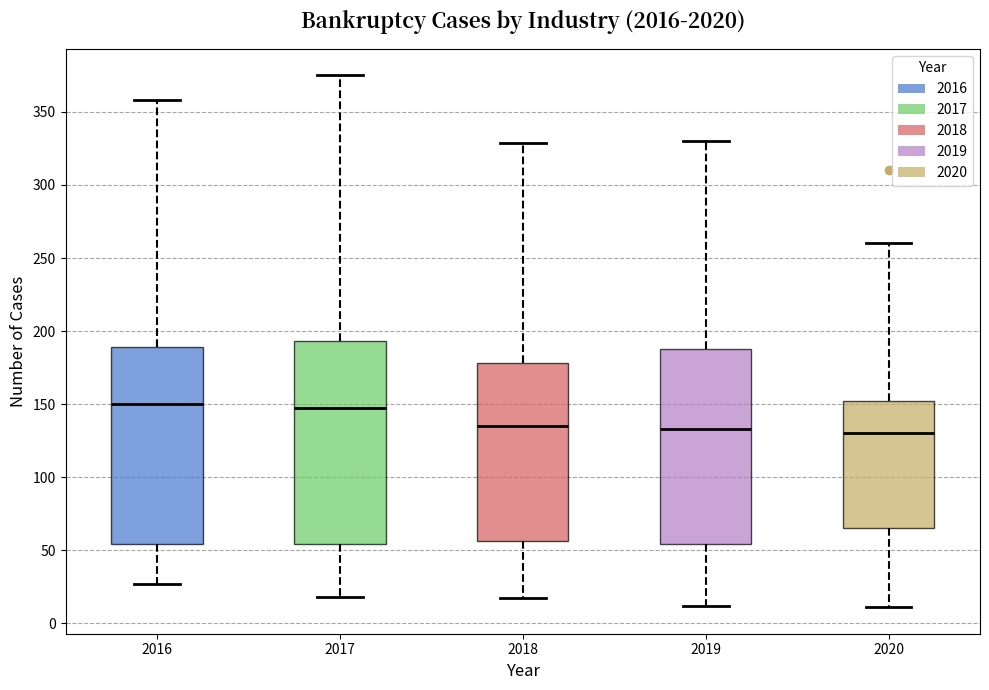

Reading left to right, transcribe this box plot: for each box, give where its median line is, the range the box spans, and where its two whiskers end, as read against the y-axis. The values are not printed on the chart, so give them approximately, as read against the axis.

2016: median 150, box 55 to 190, whiskers 25 to 360
2017: median 145, box 55 to 195, whiskers 20 to 375
2018: median 135, box 55 to 180, whiskers 15 to 330
2019: median 135, box 55 to 190, whiskers 10 to 330
2020: median 130, box 65 to 150, whiskers 10 to 260